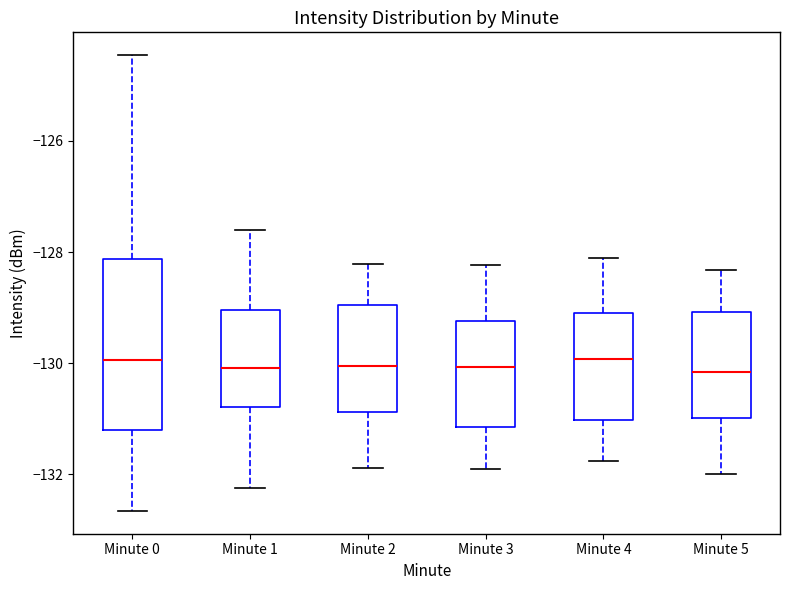

Reading left to right, read every box against the y-axis: the position of its median line, the range the box covers, and the ends of its whiskers. The values are not printed on the chart, so give them approximately, as read against the axis.

Minute 0: median -130.0, box -131.2 to -128.2, whiskers -132.6 to -124.4
Minute 1: median -130.0, box -130.8 to -129.0, whiskers -132.2 to -127.6
Minute 2: median -130.0, box -130.8 to -129.0, whiskers -131.8 to -128.2
Minute 3: median -130.0, box -131.2 to -129.2, whiskers -132.0 to -128.2
Minute 4: median -130.0, box -131.0 to -129.0, whiskers -131.8 to -128.0
Minute 5: median -130.2, box -131.0 to -129.0, whiskers -132.0 to -128.4